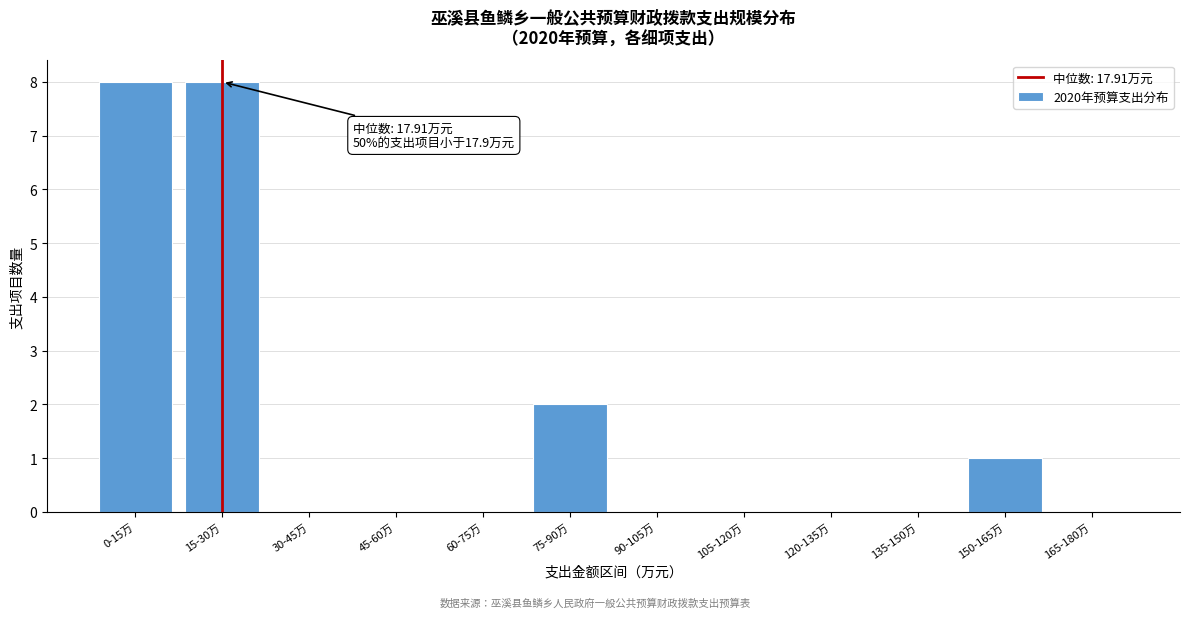

Reading right to left, list all the values displayed in this chart.

165-180万=0	150-165万=1	135-150万=0	120-135万=0	105-120万=0	90-105万=0	75-90万=2	60-75万=0	45-60万=0	30-45万=0	15-30万=8	0-15万=8